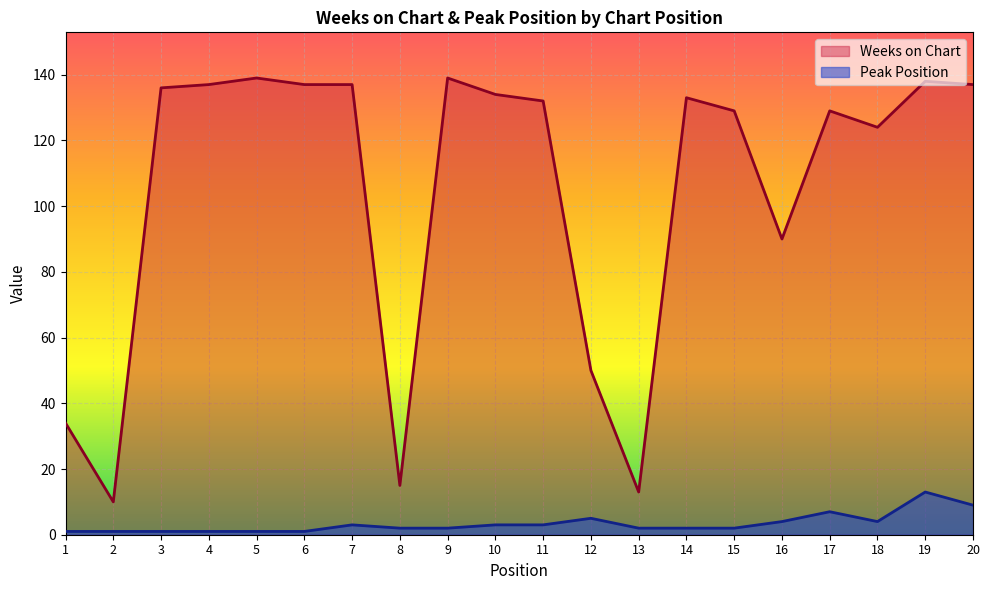

Is the value of Weeks on Chart at 17 greater than the value of Peak Position at 13?

Yes